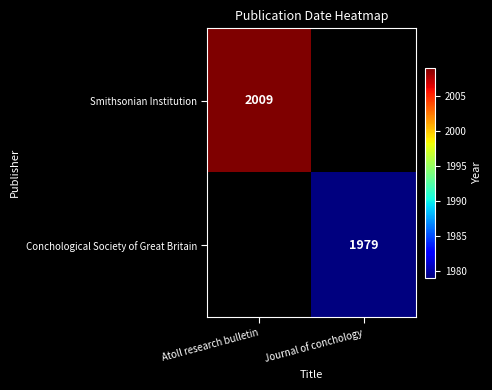

True or false: Conchological Society of Great Britain has a value of 1979 at Journal of conchology.

True